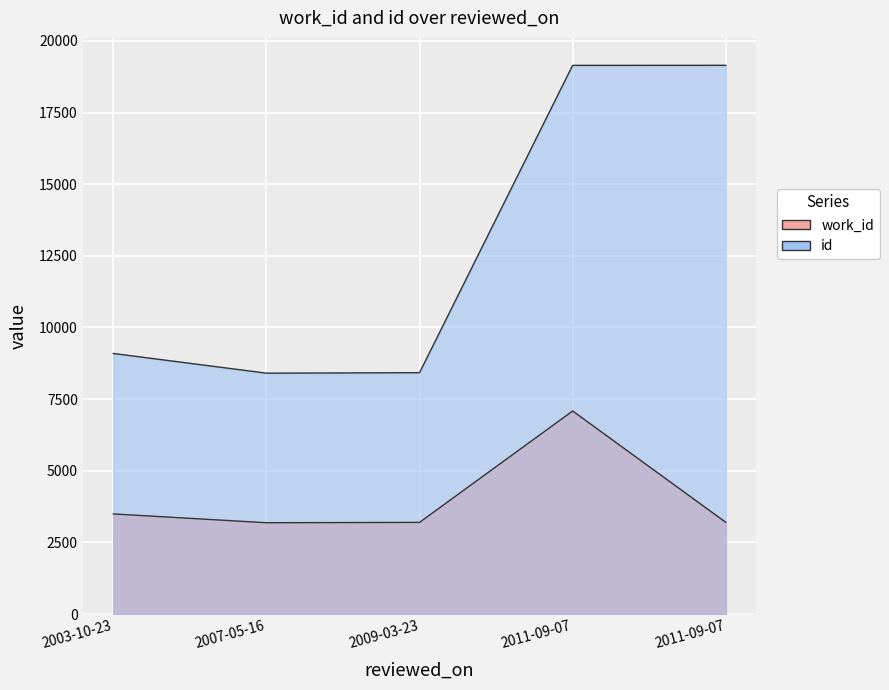

The work_id series shows 2455 at 2011-09-07. True or false?

False